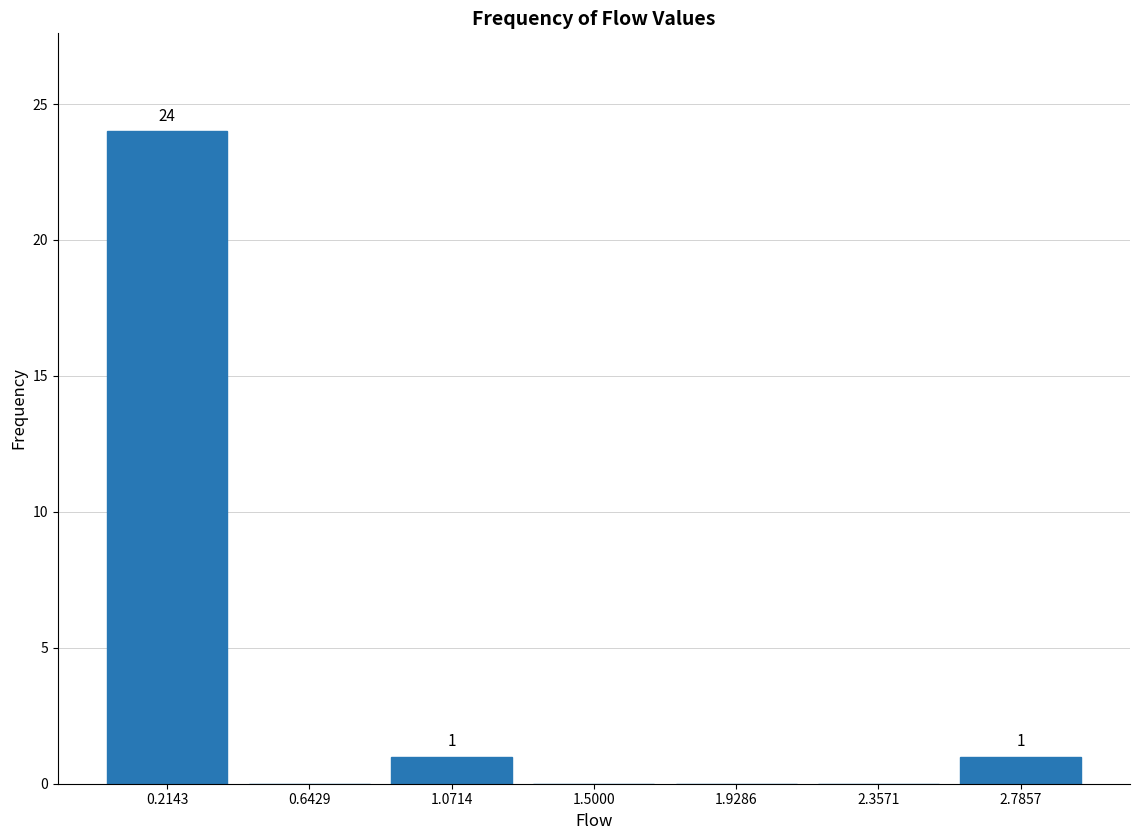

Which range on the x-axis has the tallest bar?

0.00 to 0.45